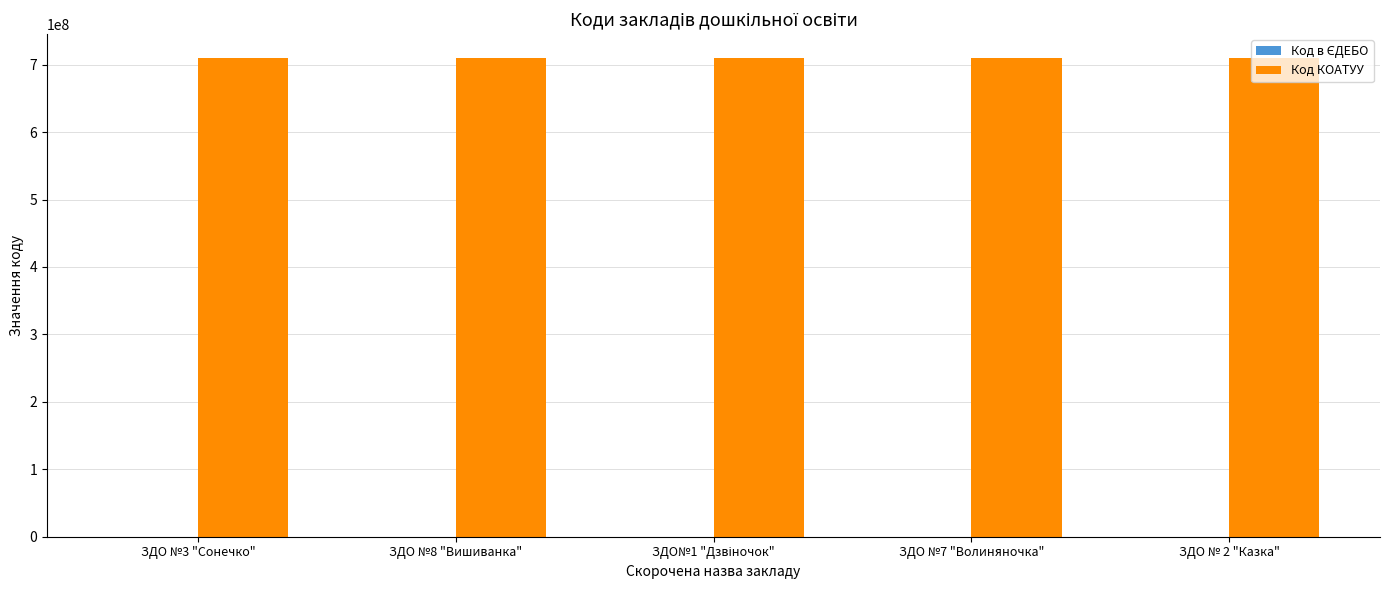

What is the highest value of the Код КОАТУУ series?

710200000